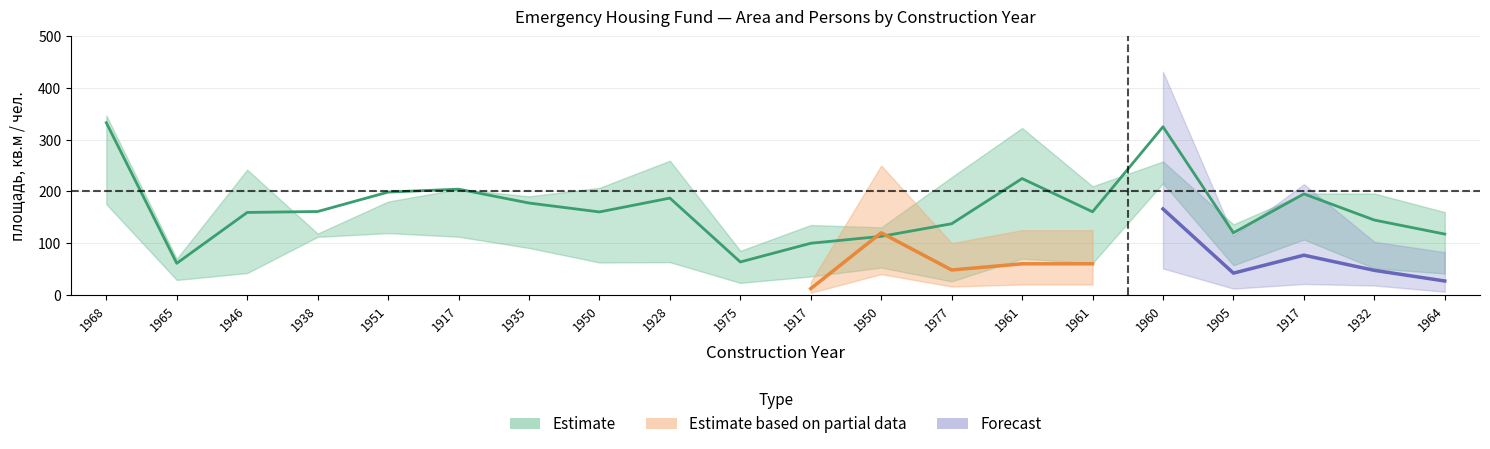

Count the number of data series in this chart.

3